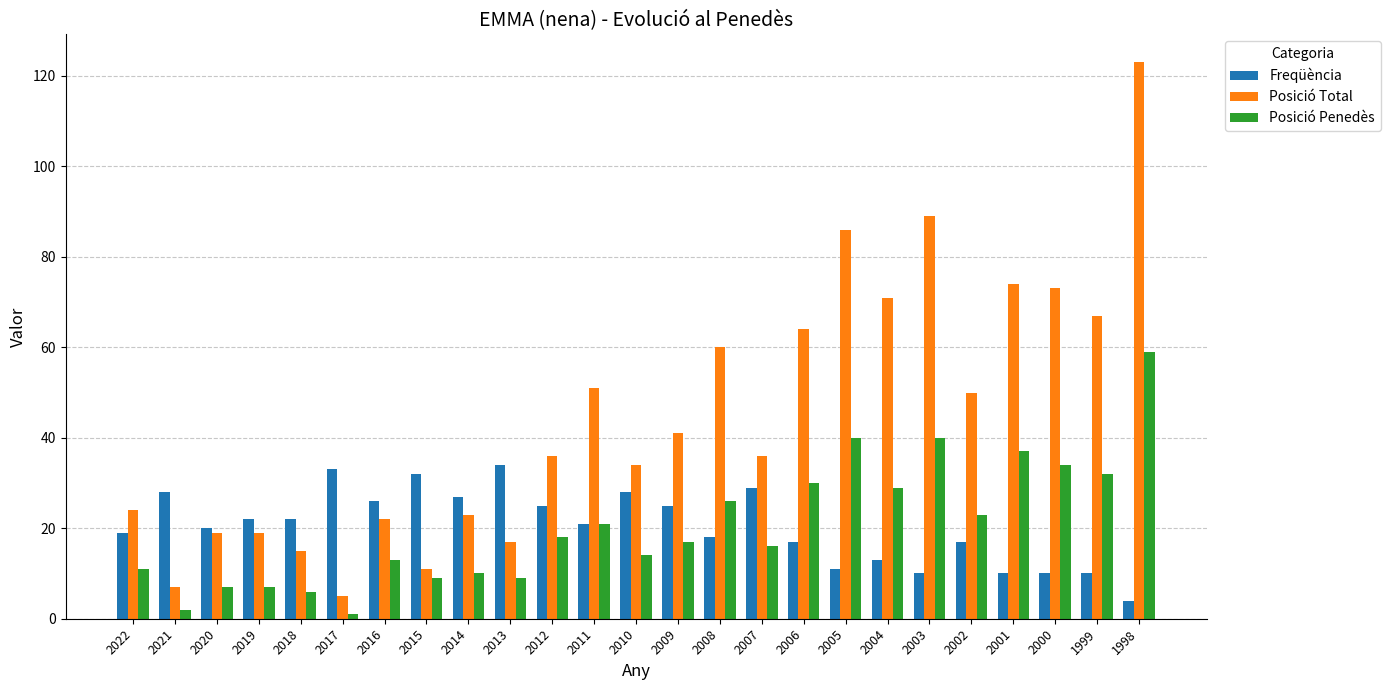

How many data points in Posició Penedès are less than 17?

12